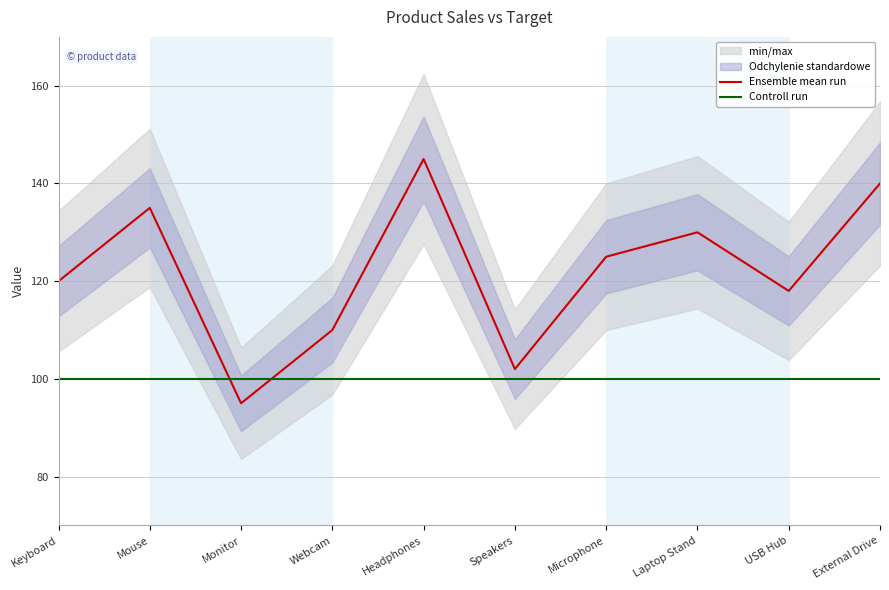

What is the spread (max minus min) of values at Monitor?

5